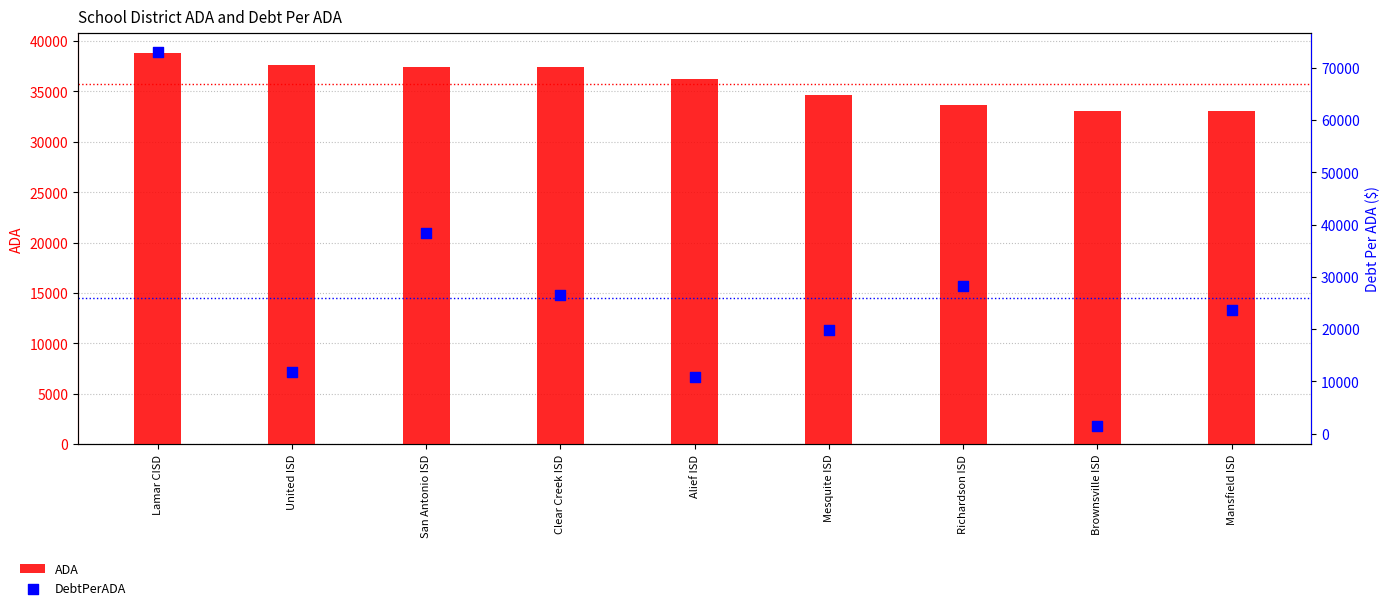

Which series has the largest total across all categories?

ADA